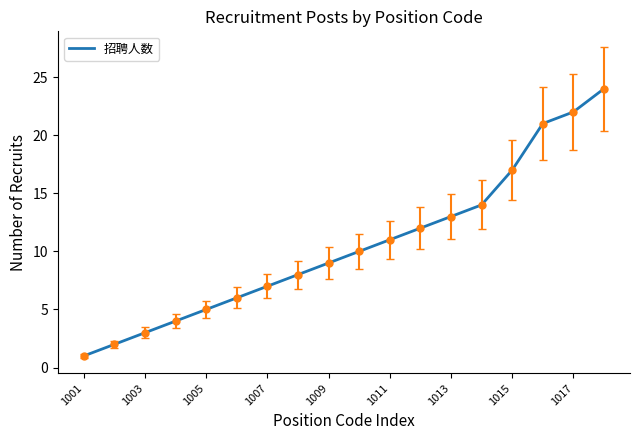

Does the chart display data point markers on the line(s)?

No